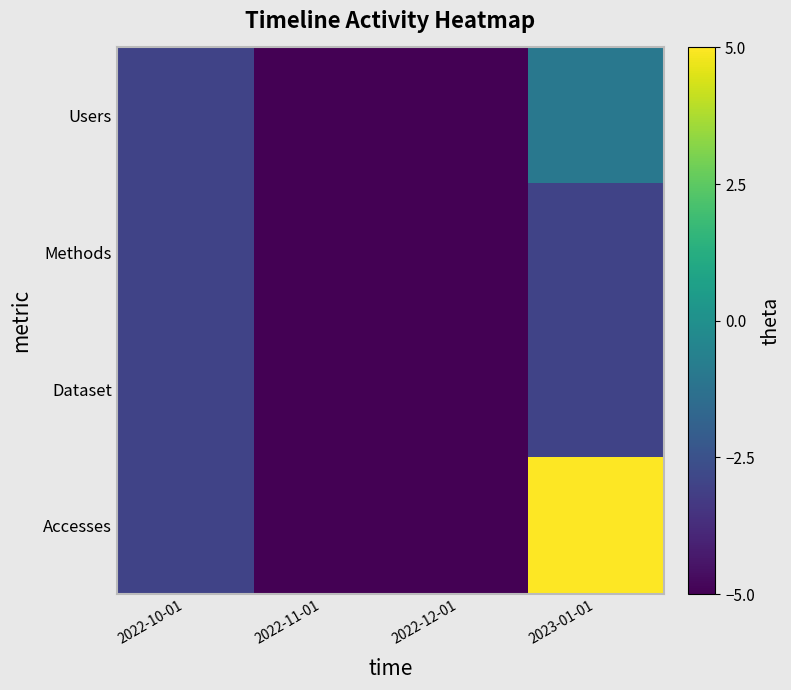

Which series has the largest total across all categories?

Accesses